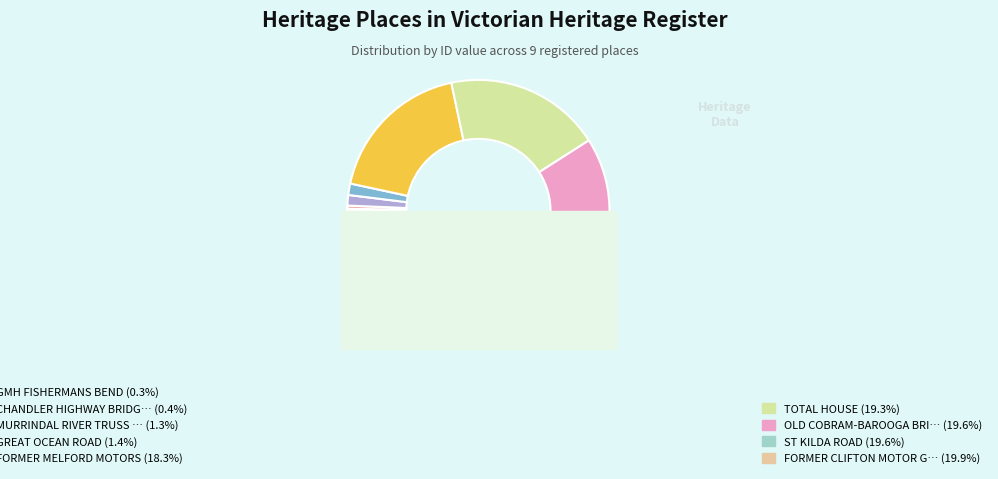

To the nearest percent, what is the combined percentage of GREAT OCEAN ROAD and CHANDLER HIGHWAY BRIDGE?

2%